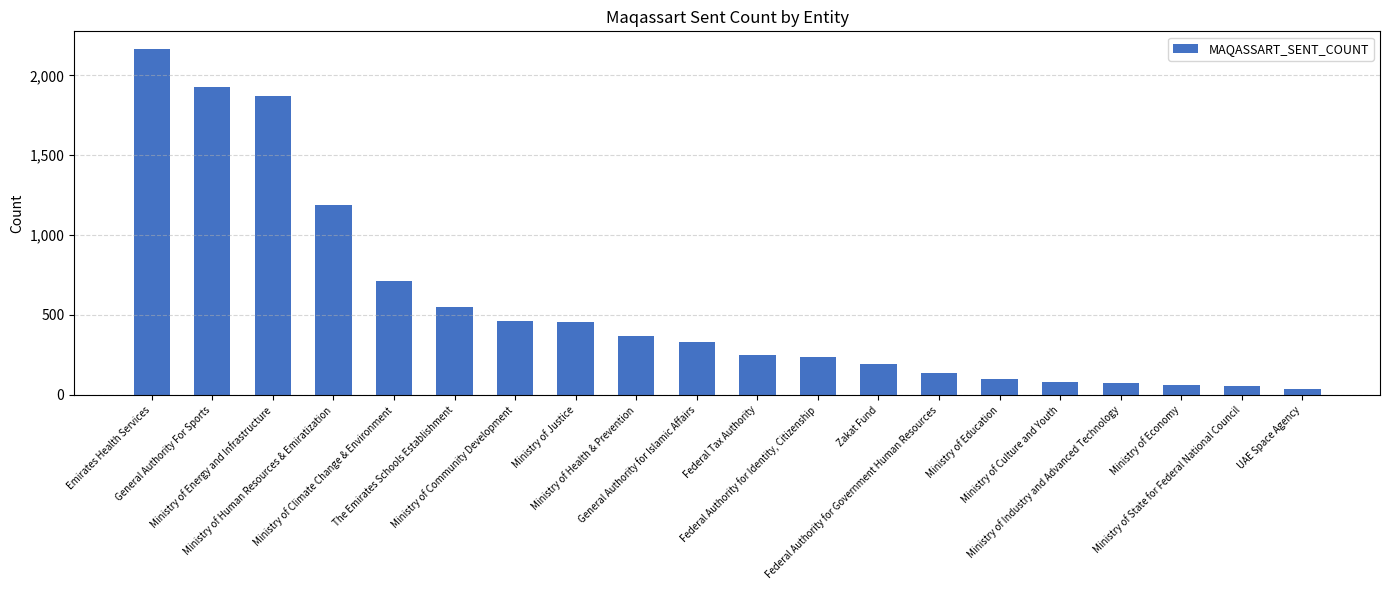

What is the sum of the values at Federal Authority for Government Human Resources and General Authority For Sports?

2067